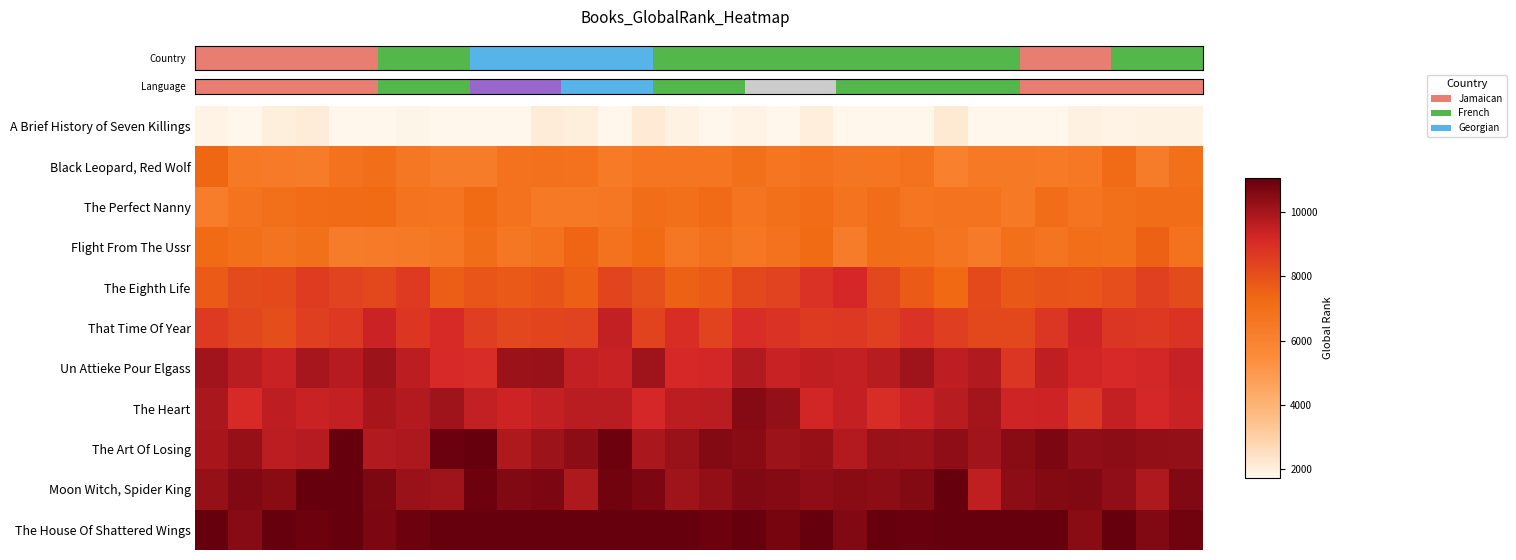

List the series in order of their peak value, highest first.

The Art Of Losing, Moon Witch, Spider King, The House Of Shattered Wings, The Heart, Un Attieke Pour Elgass, That Time Of Year, The Eighth Life, Flight From The Ussr, Black Leopard, Red Wolf, The Perfect Nanny, A Brief History of Seven Killings